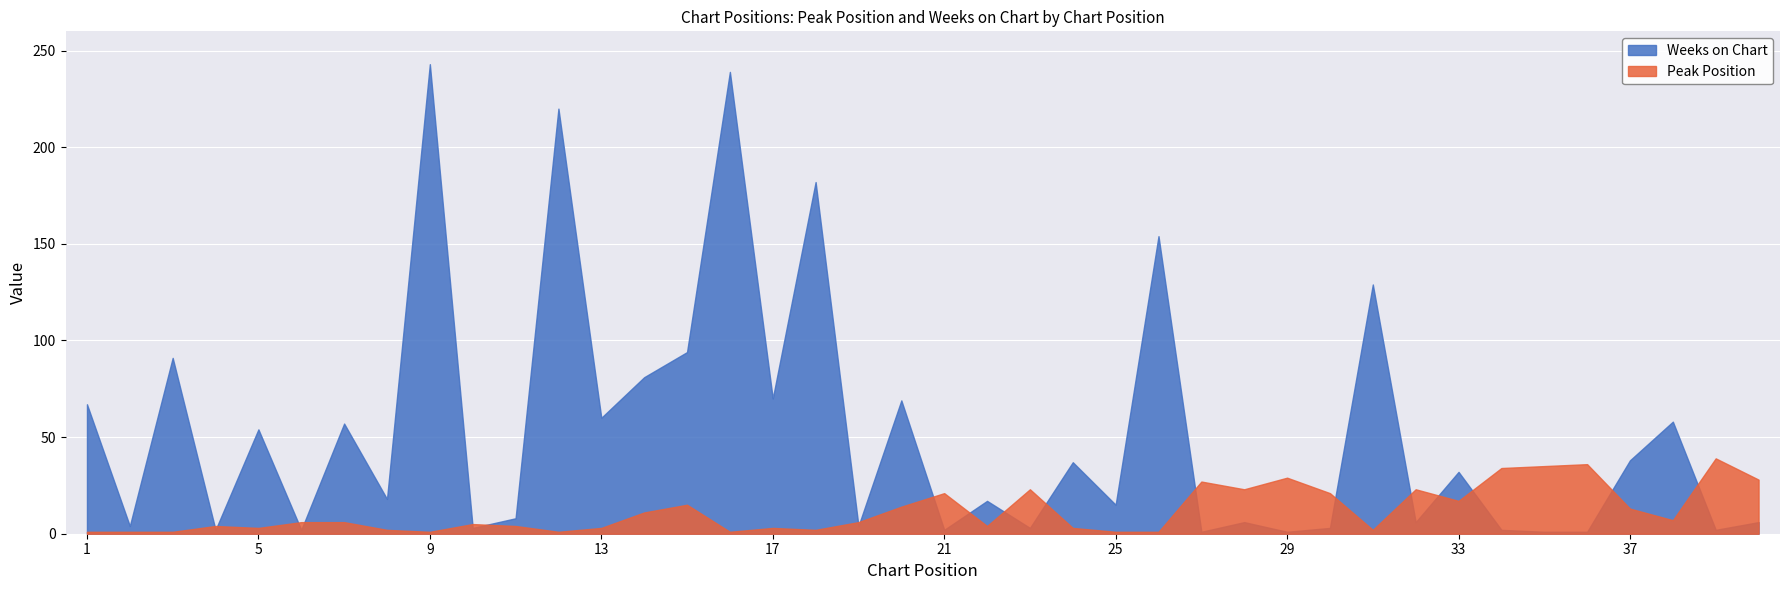

Reading left to right, list all the values displayed in this chart.

Peak Position: 1	1	1	4	3	6	6	2	1	5	4	1	3	11	15	1	3	2	6	14	21	4	23	3	1	1	27	23	29	21	2	23	17	34	35	36	13	7	39	28
Weeks on Chart: 67	4	91	2	54	2	57	18	243	3	8	220	60	81	94	239	70	182	4	69	2	17	3	37	15	154	1	6	1	3	129	6	32	2	1	1	38	58	2	6